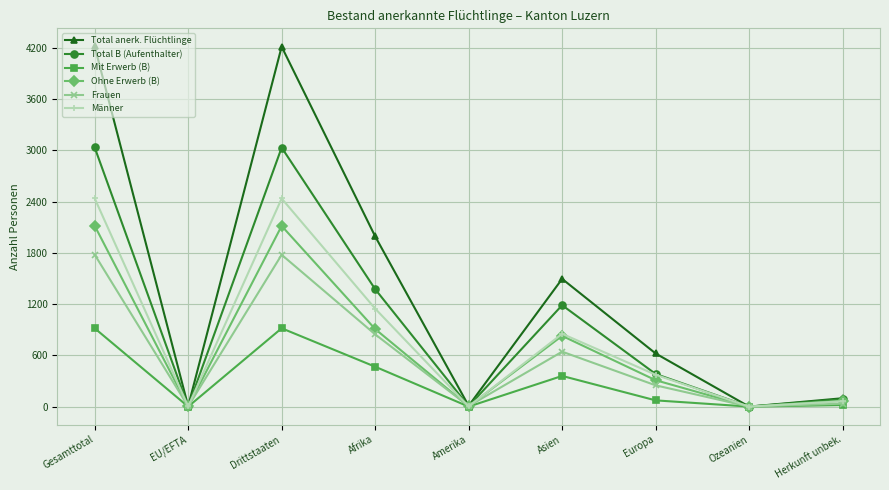

What is the greatest value displayed?

4217